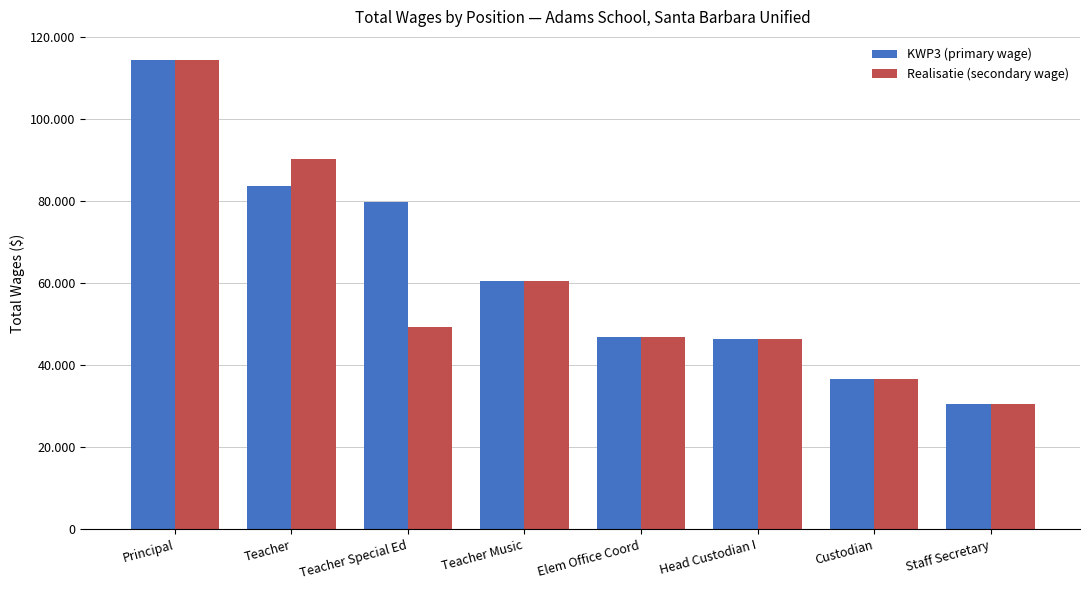

Are the bars horizontal?

No